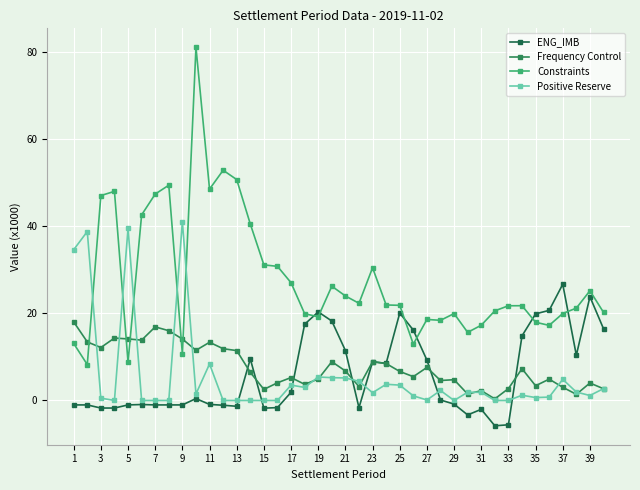

What is the highest value of the Constraints series?

81.2